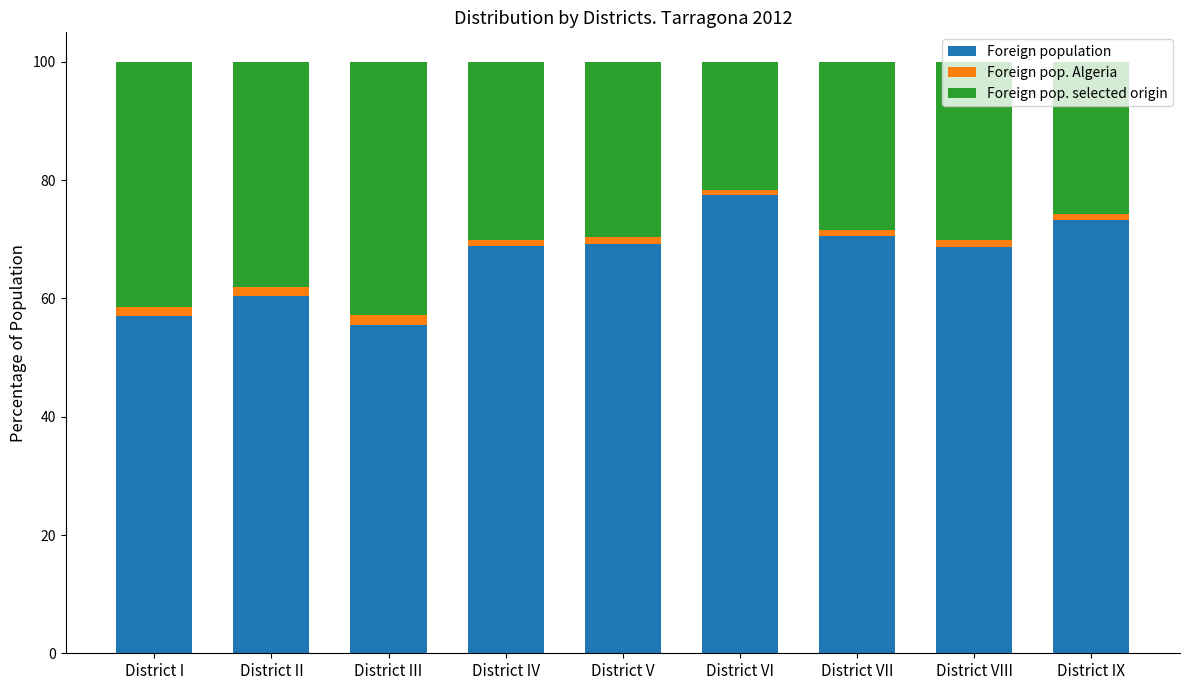

What is the lowest value of the Foreign population series?

55.6